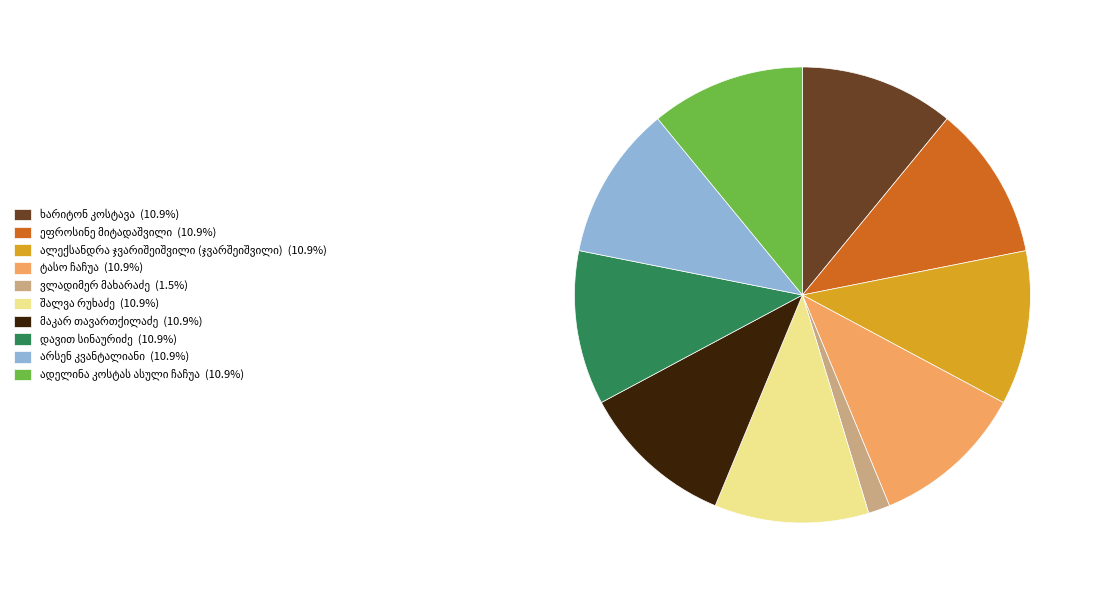

Does any single category account for the majority?

No